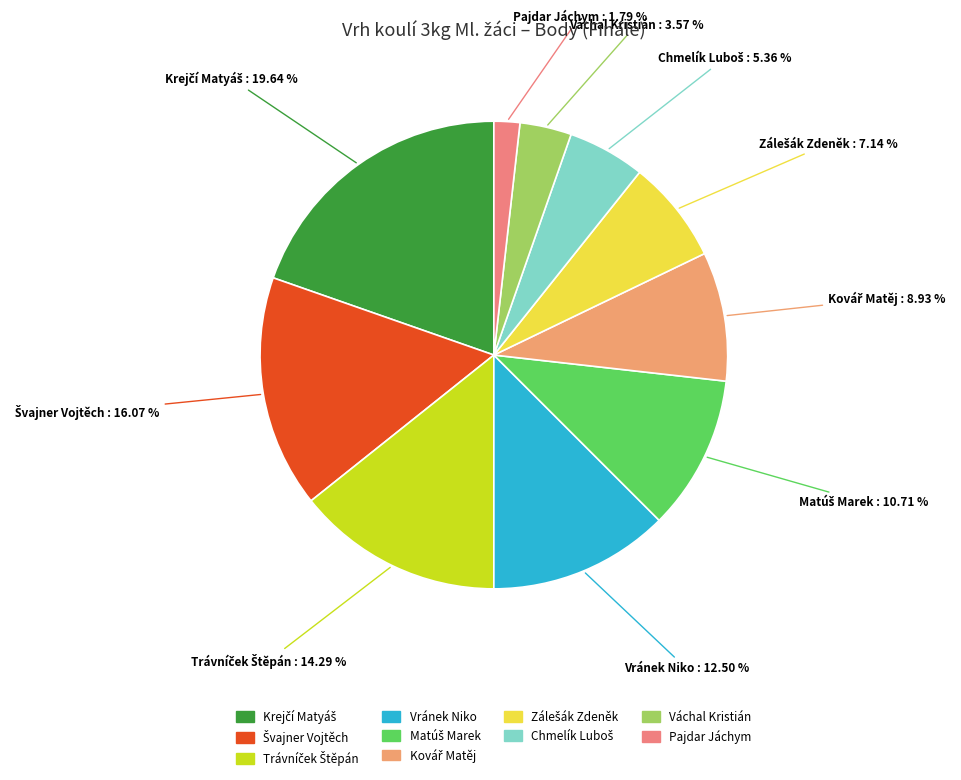

Does any single category account for the majority?

No